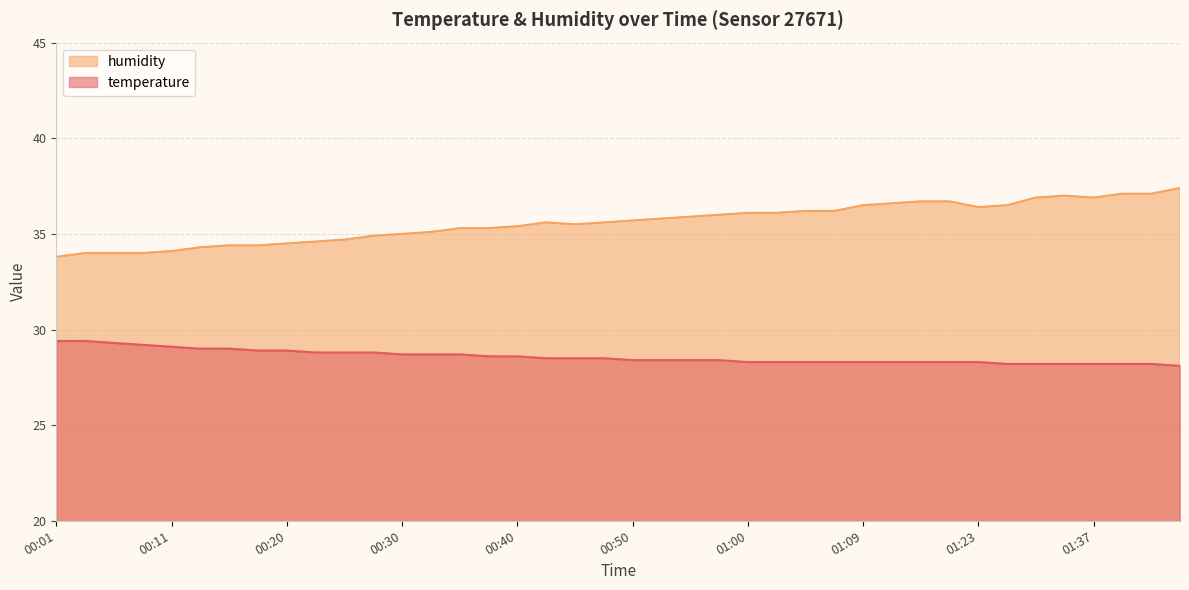

What is the difference between the maximum and minimum values in the temperature series?

1.3